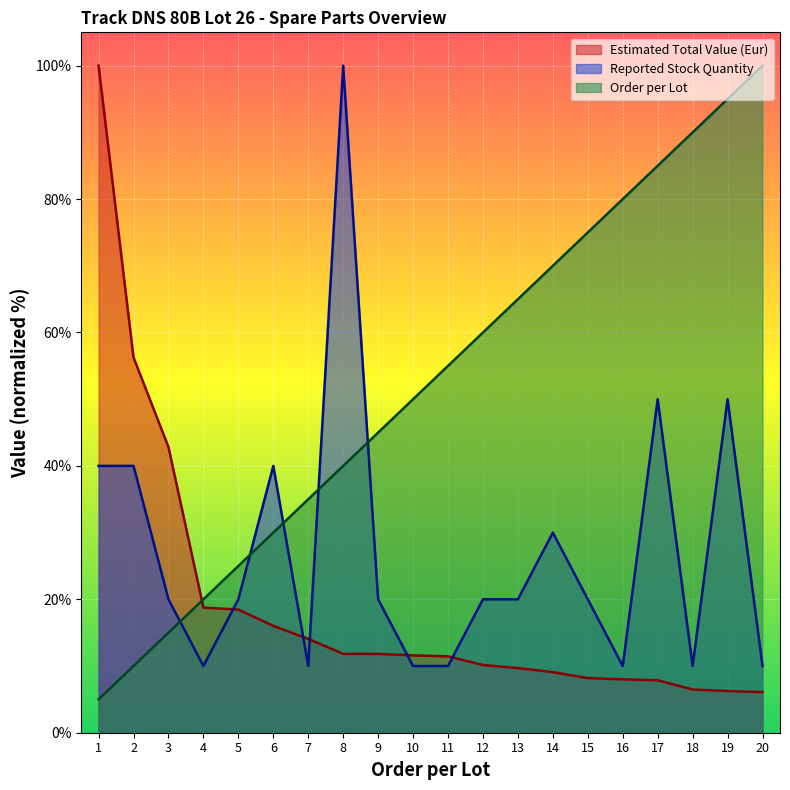

The Estimated Total Value (Eur) series shows 2.7 at 16. True or false?

False